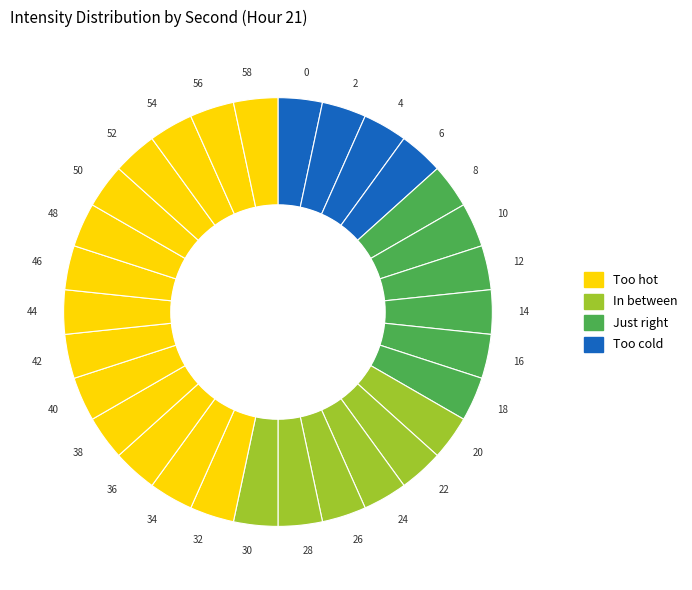

Approximately how many times larger is the value at 12 compared to 56?

1.0